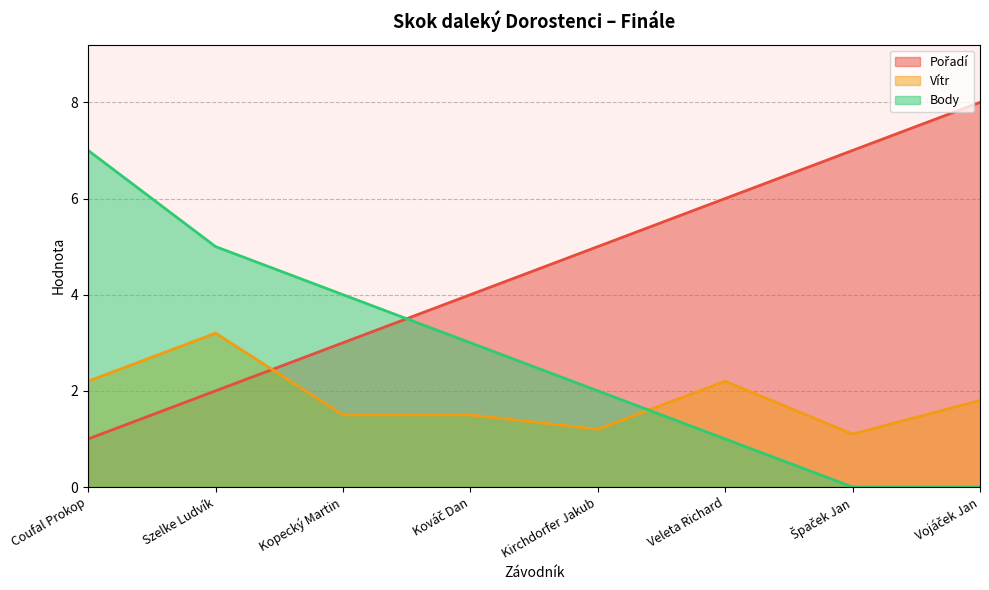

How many lines are shown in the chart?

3